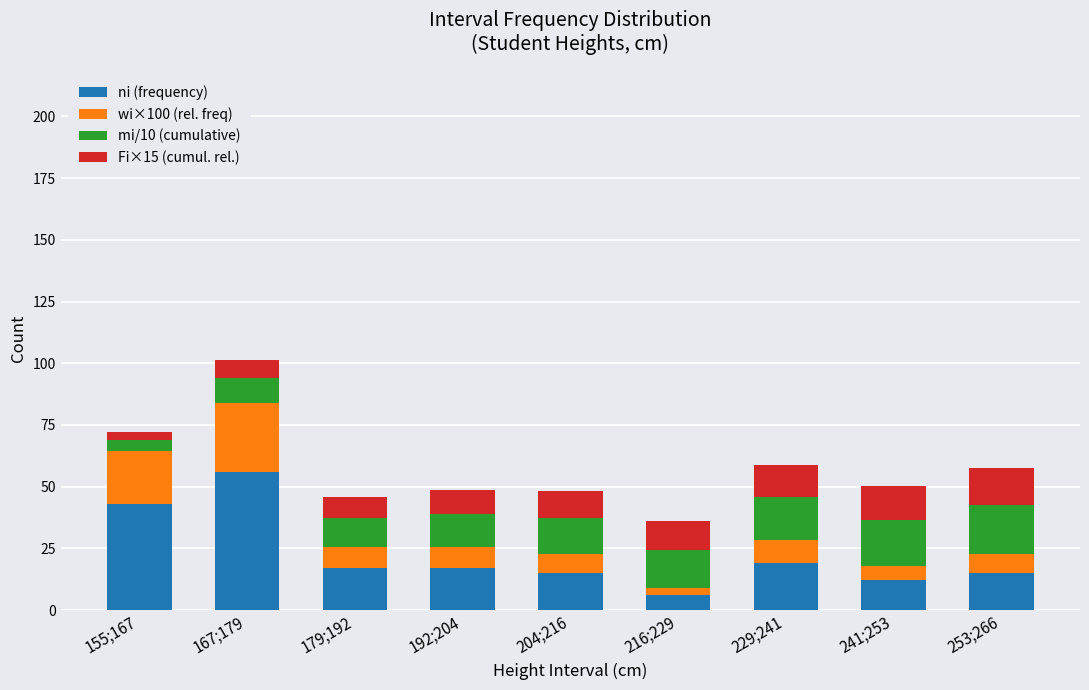

The ni (frequency) series shows 43.0 at 155;167. True or false?

True